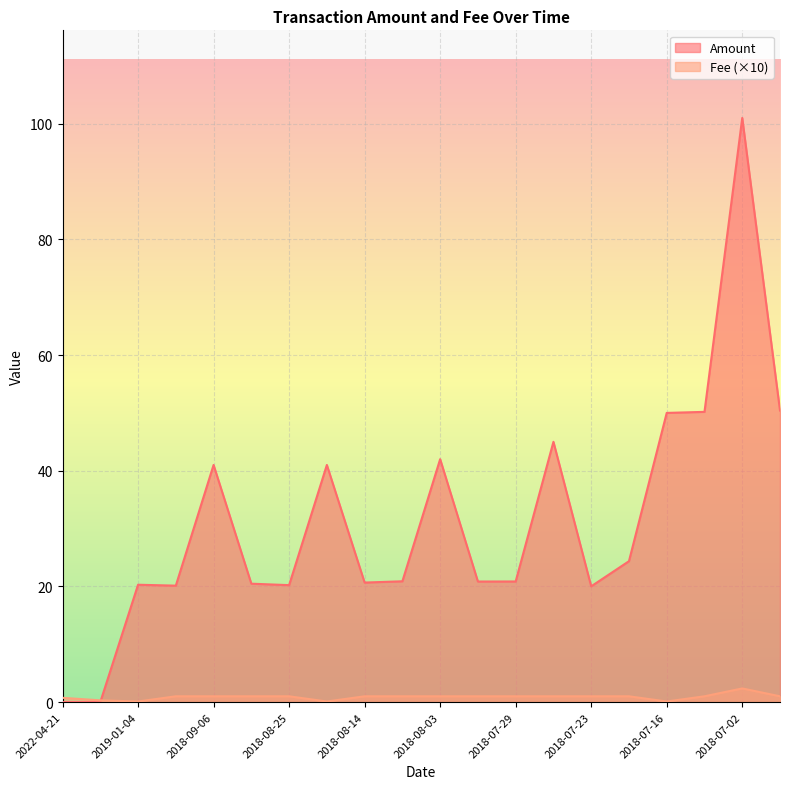

How many values in the Fee series are below 1?

5